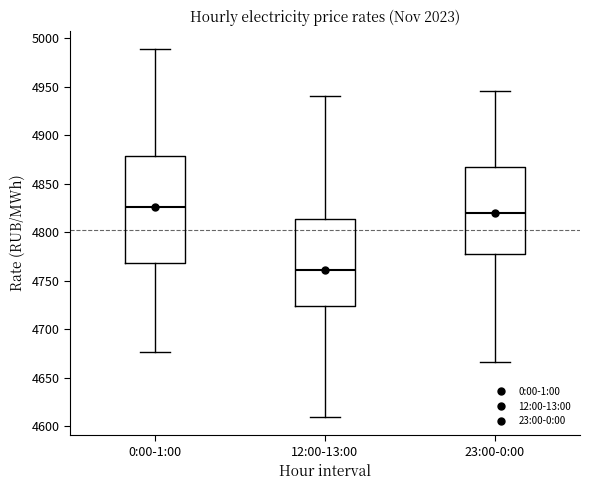

Comparing the boxes themselves (not the whiskers), which one is the tallest?

0:00-1:00